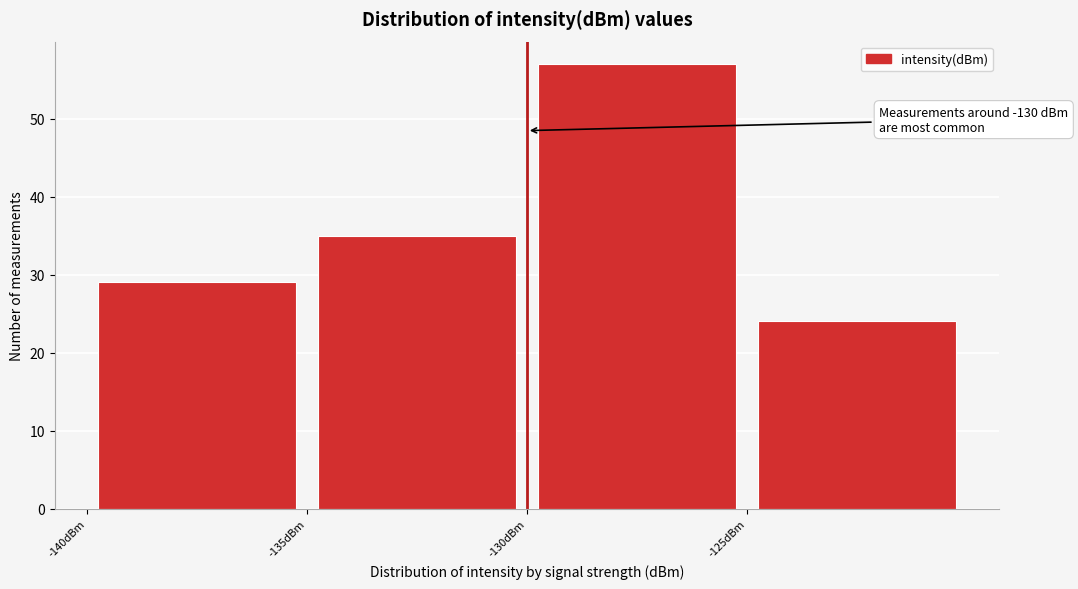

Over which range of the x-axis is the bar tallest?

-130 to -125